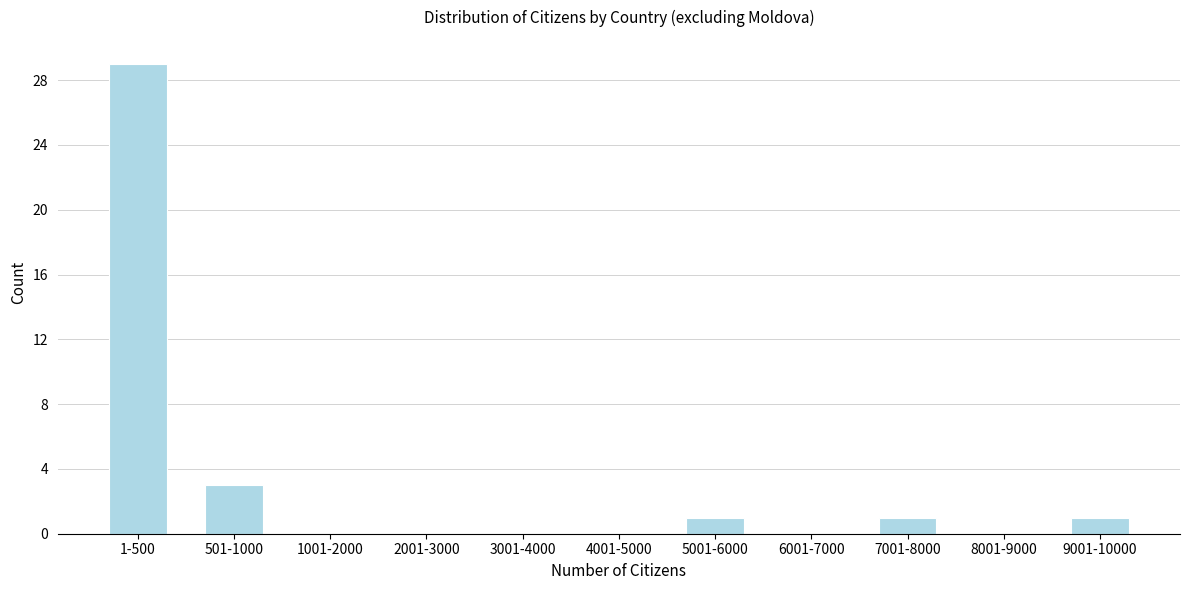

Reading left to right, what are all the values shown in this chart?

1-500=29	501-1000=3	1001-2000=0	2001-3000=0	3001-4000=0	4001-5000=0	5001-6000=1	6001-7000=0	7001-8000=1	8001-9000=0	9001-10000=1